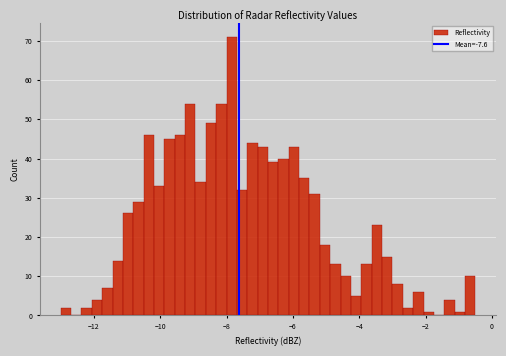

Around what value on the x-axis is the tallest bar? Give the approximate position of its centre, as read against the axis.

-7.8